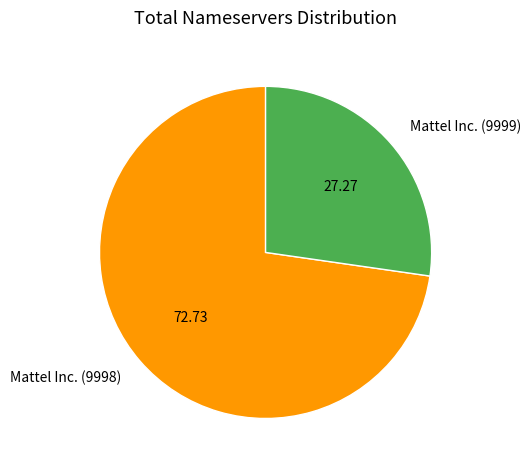

Do Mattel Inc. (9999) and Mattel Inc. (9998) together represent more than half of the pie?

Yes